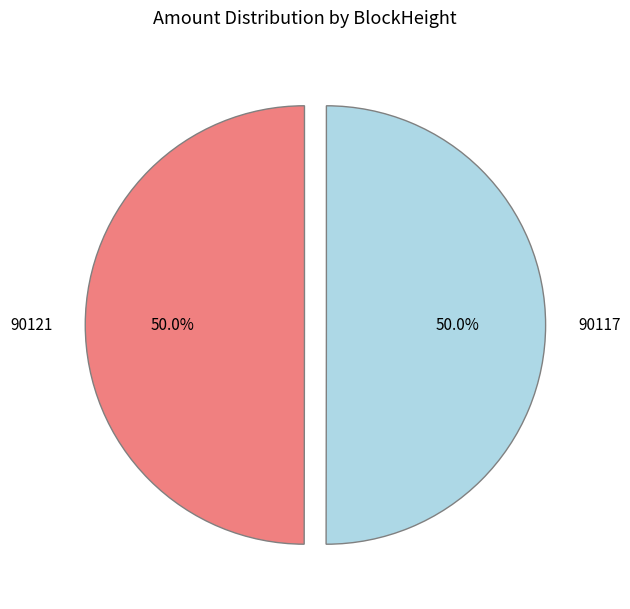

What is the ratio of the value at 90121 to the value at 90117?

1.0